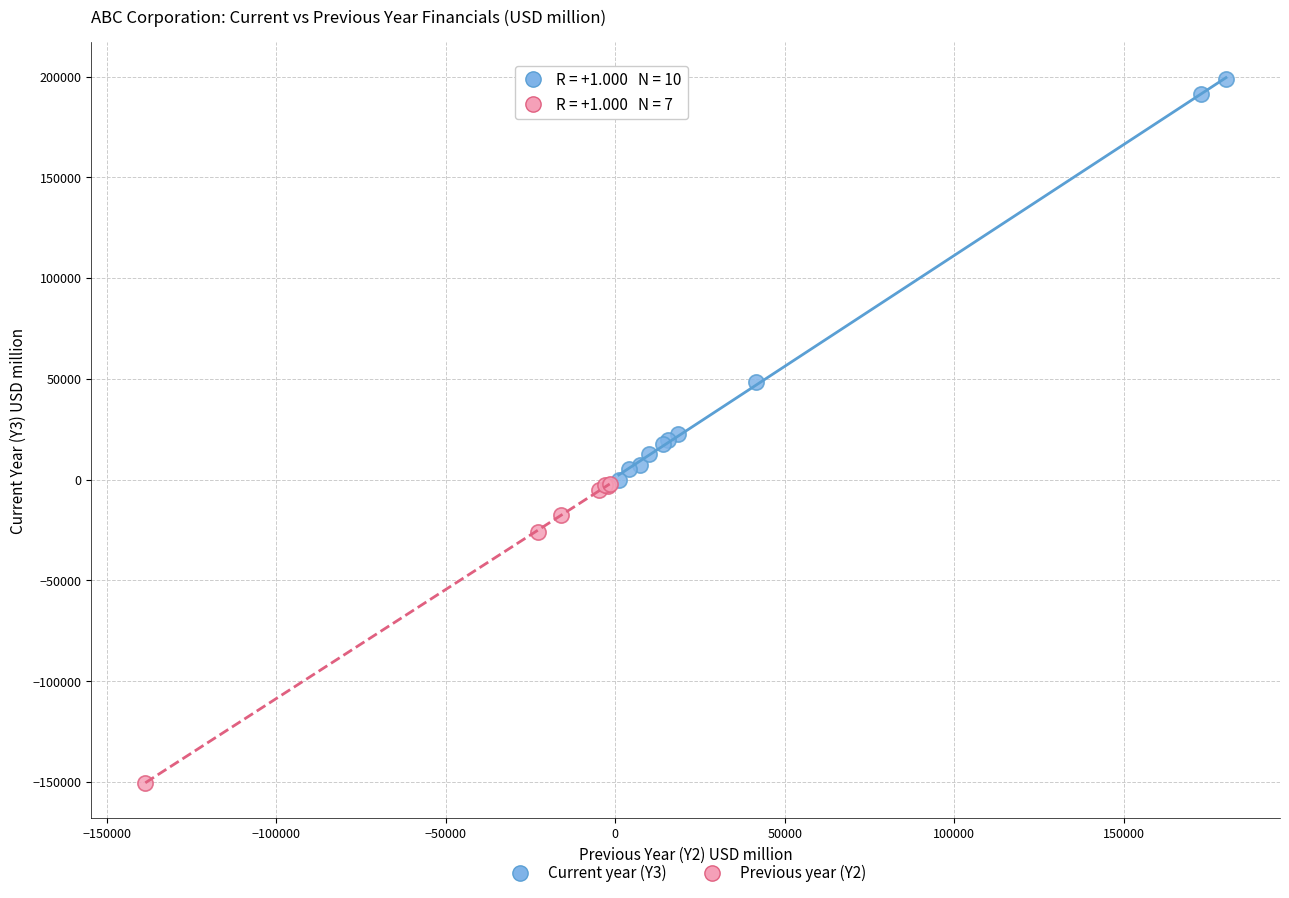

Which series reaches the minimum Y coordinate?

Previous year (Y2)